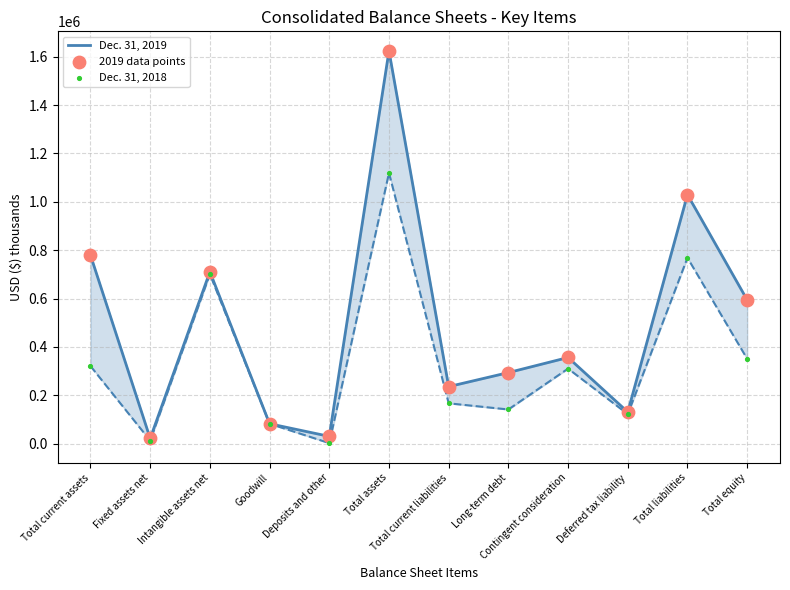

Is the value of Dec. 31, 2018 at Intangible assets net greater than the value of Dec. 31, 2019 at Deposits and other?

Yes